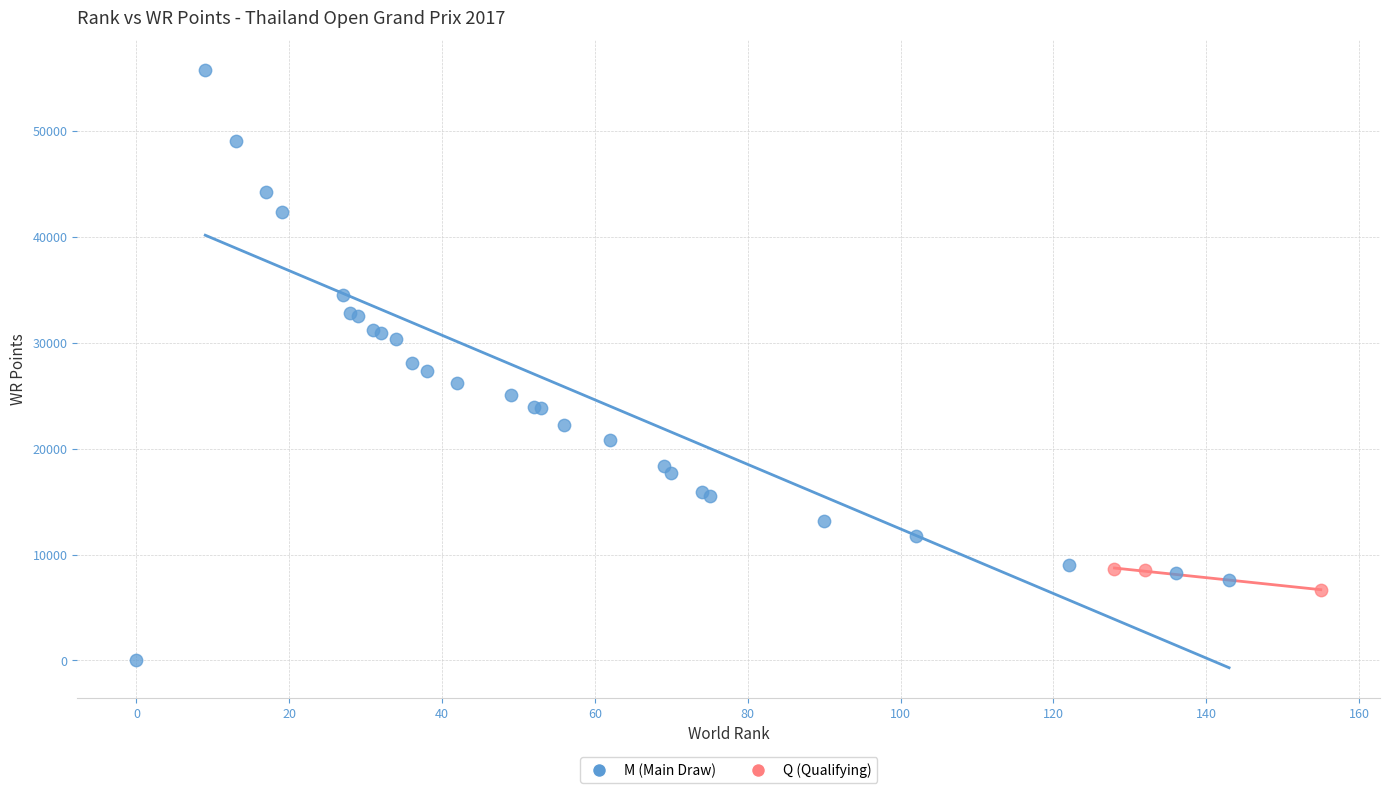

What are all the series names shown in the legend?

M (Main Draw), Q (Qualifying)